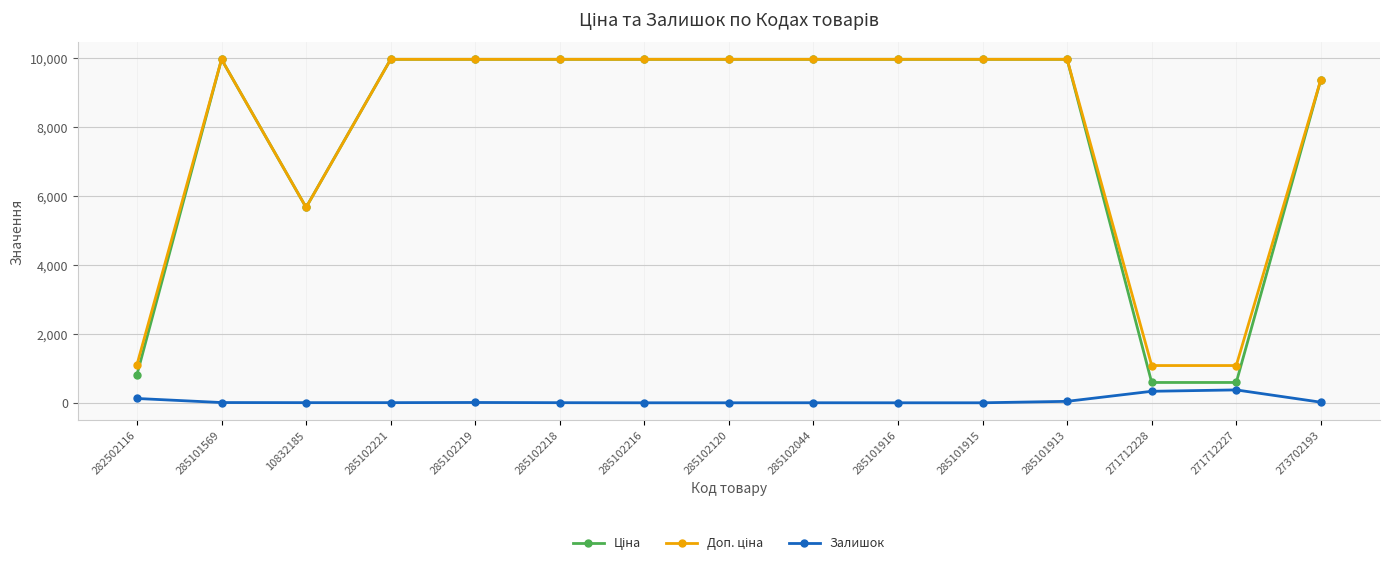

What is the spread (max minus min) of values at 282502116?

984.2